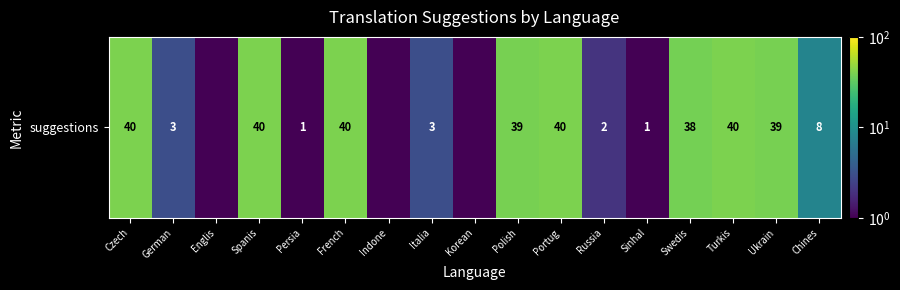

What is the sum of the values at French and Portug?

80.0